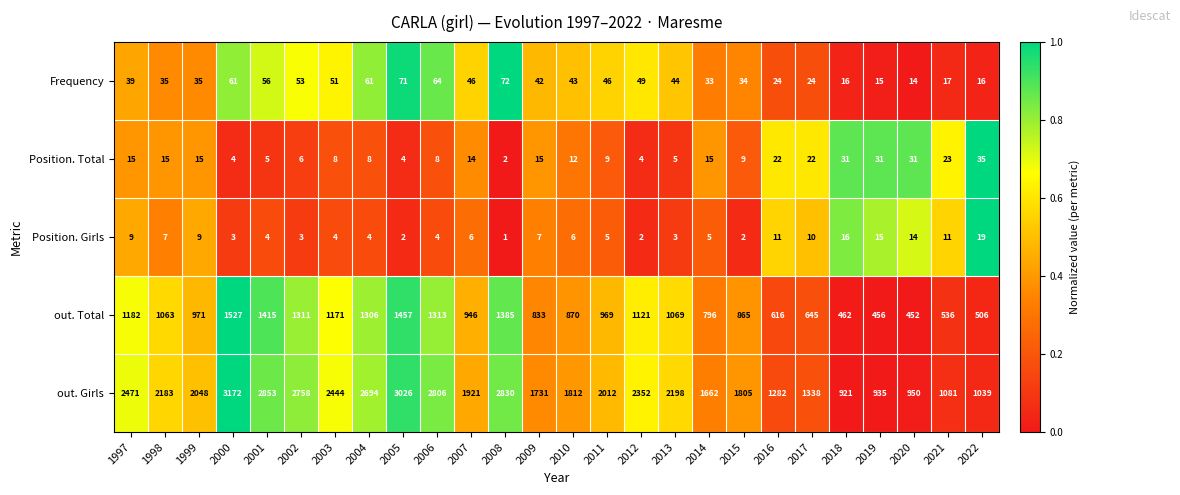

What is the difference between the maximum and minimum values in the out. Total series?

1075